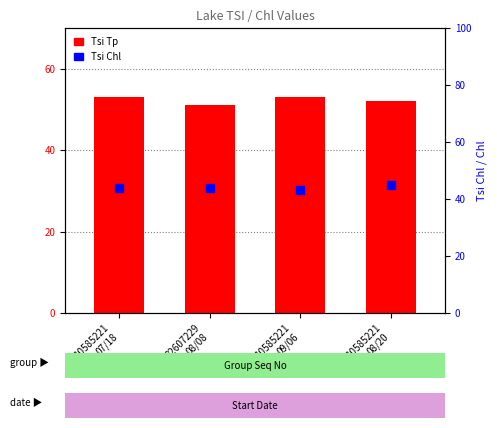

At which category is the sum across all series the highest?

10585221
07/18